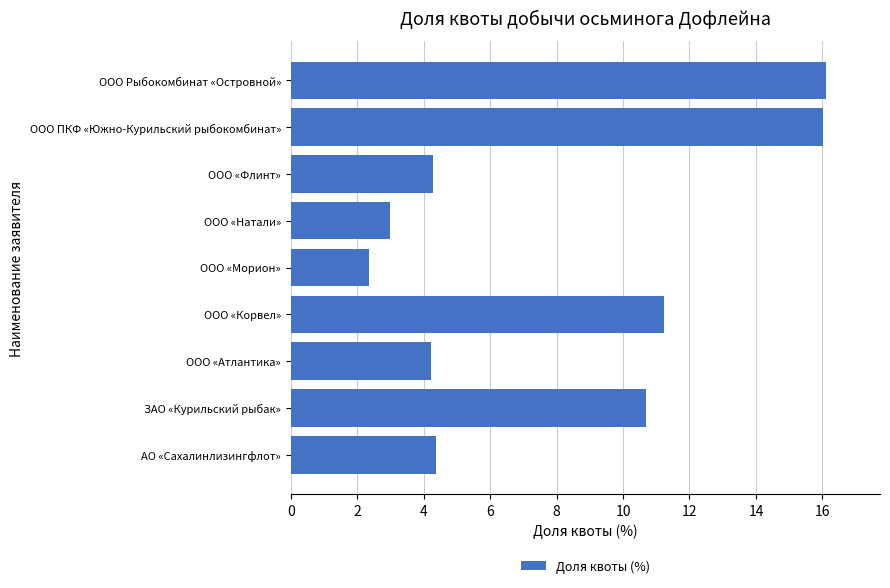

Which label corresponds to the smallest value in the chart?

ООО «Морион»